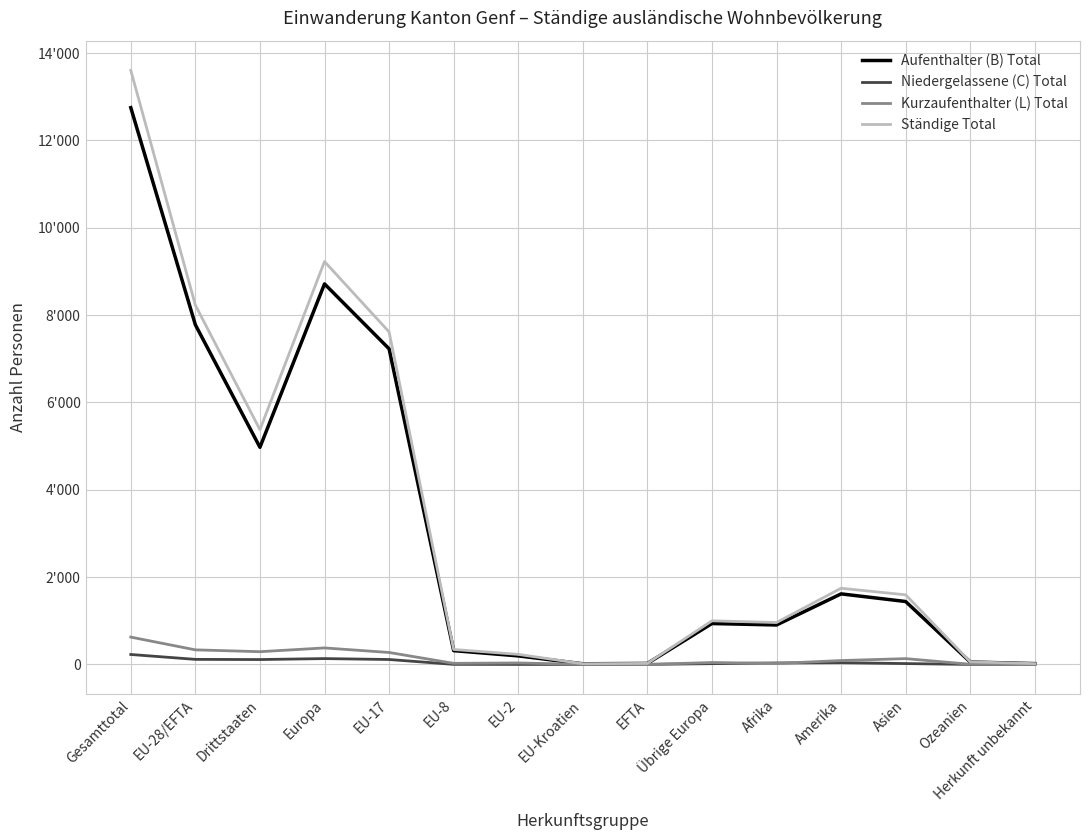

The Ständige Total series shows 1447 at Übrige Europa. True or false?

False